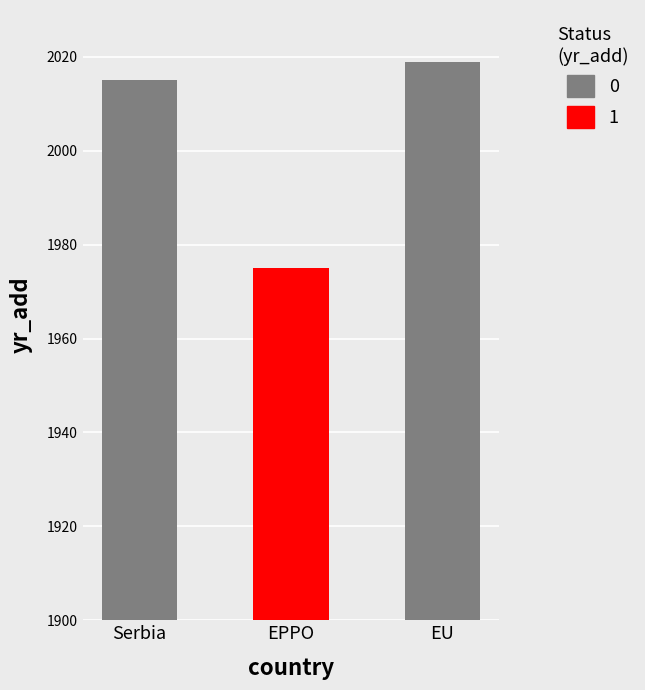

What is the label of the 1st bar from the left?

Serbia